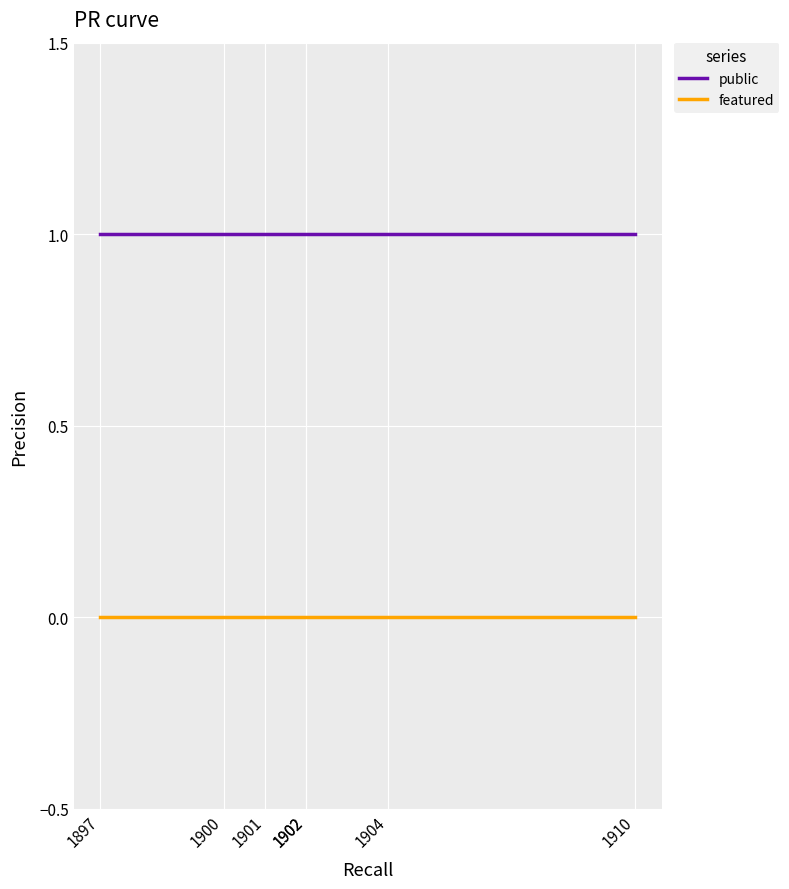

Which label corresponds to the smallest value in the chart?

1897